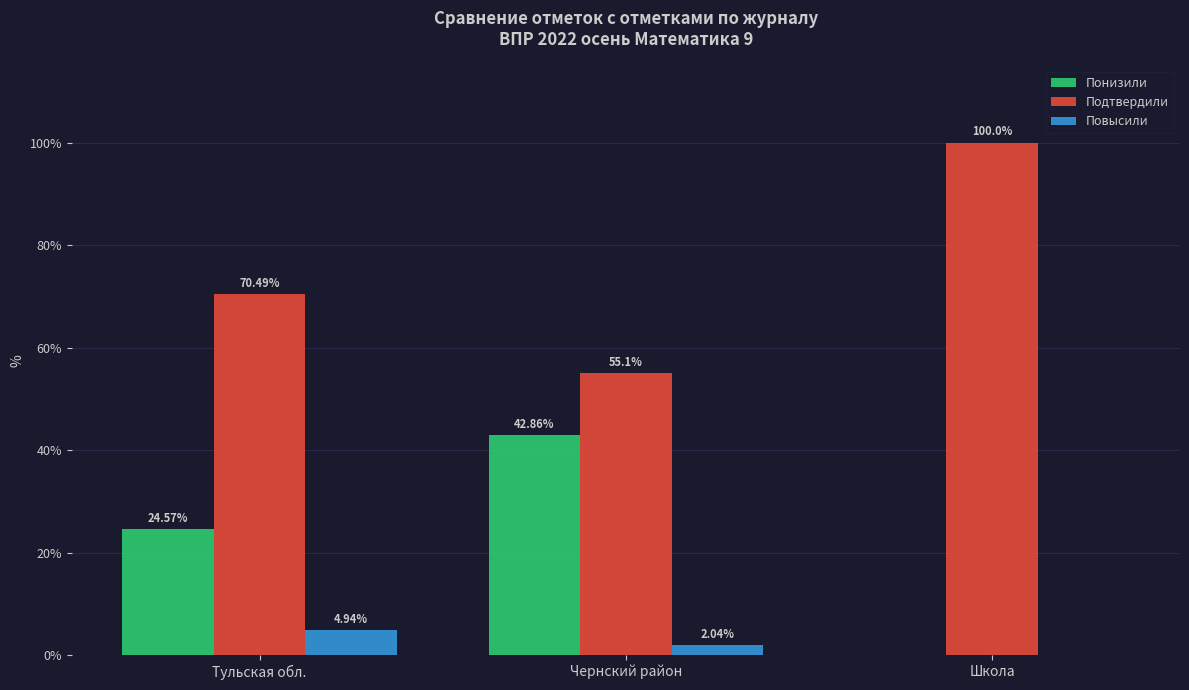

Which series has the largest total across all categories?

Подтвердили